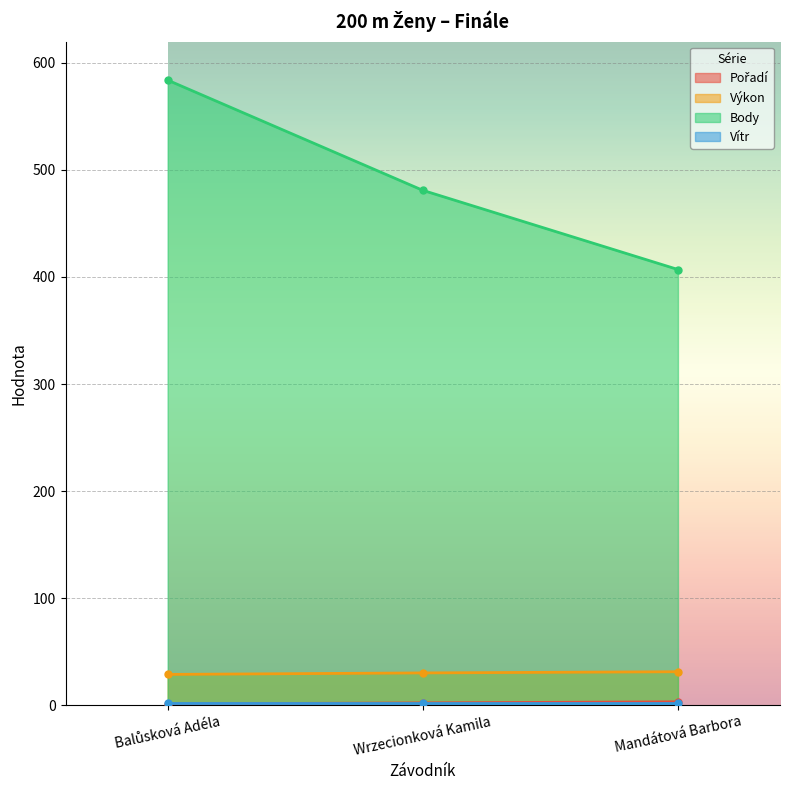

Between Wrzecionková Kamila and Balůsková Adéla, which is larger?

Wrzecionková Kamila